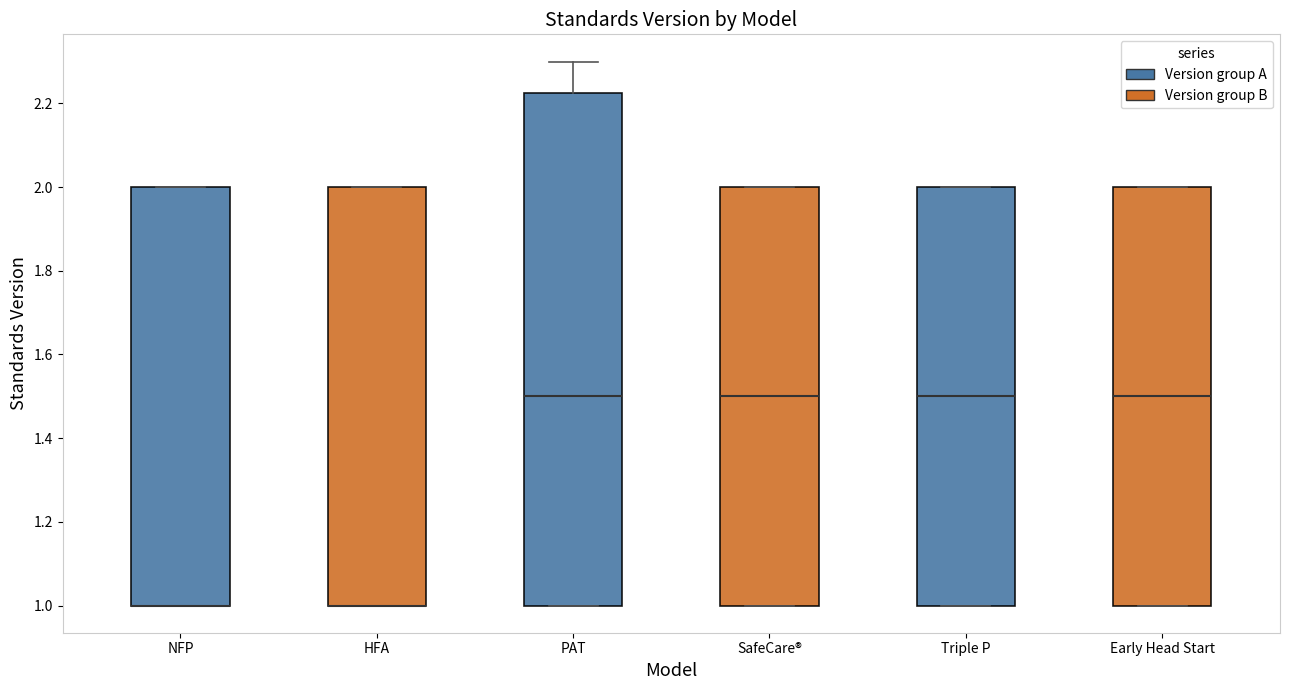

Where is the upper edge of the box for HFA on the y-axis? The values are not printed on the chart, so give them approximately, as read against the axis.

2.00